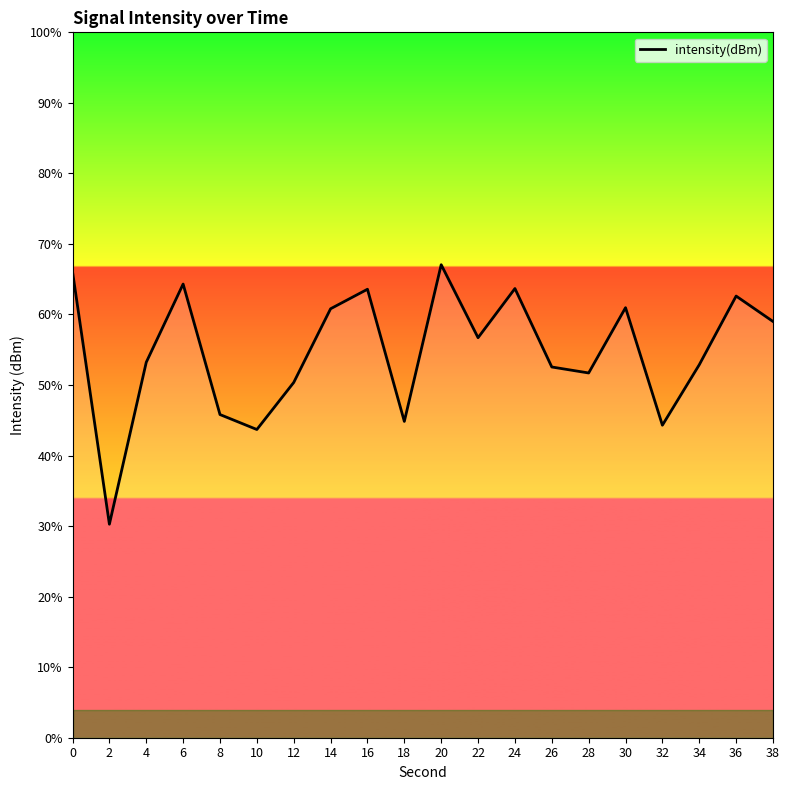

Read the value at 34.

52.9